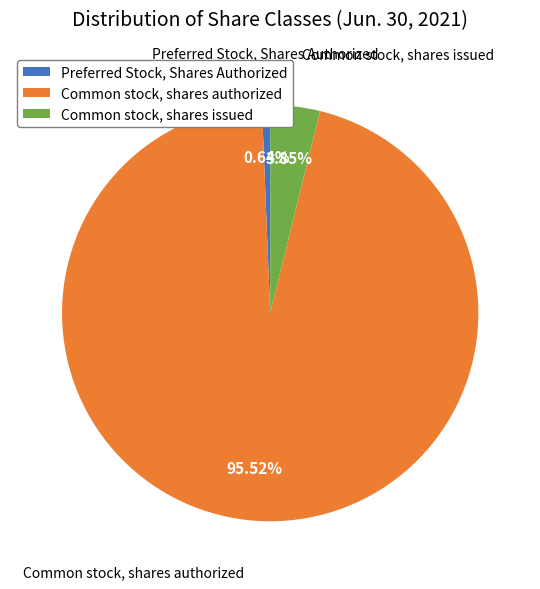

What percentage is the Preferred Stock, Shares Authorized slice, to the nearest percent?

1%